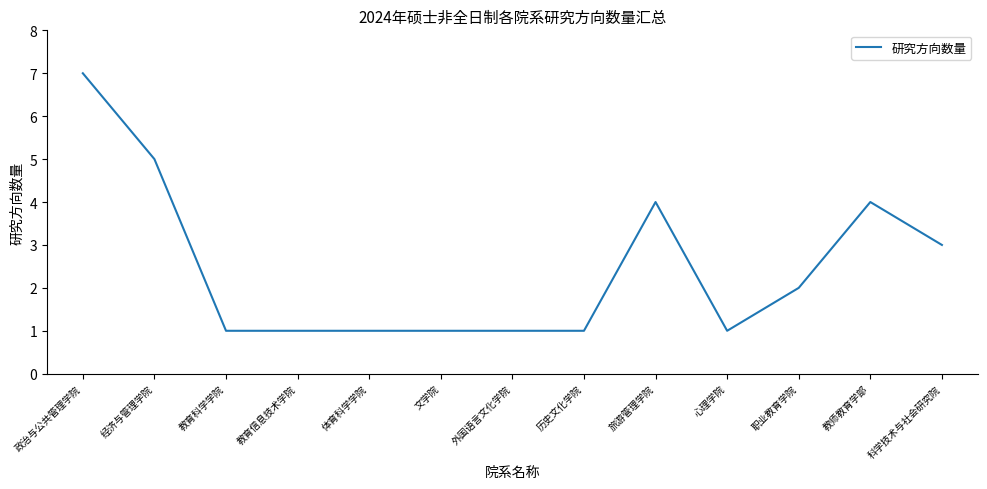

What position from the right is 心理学院?

4